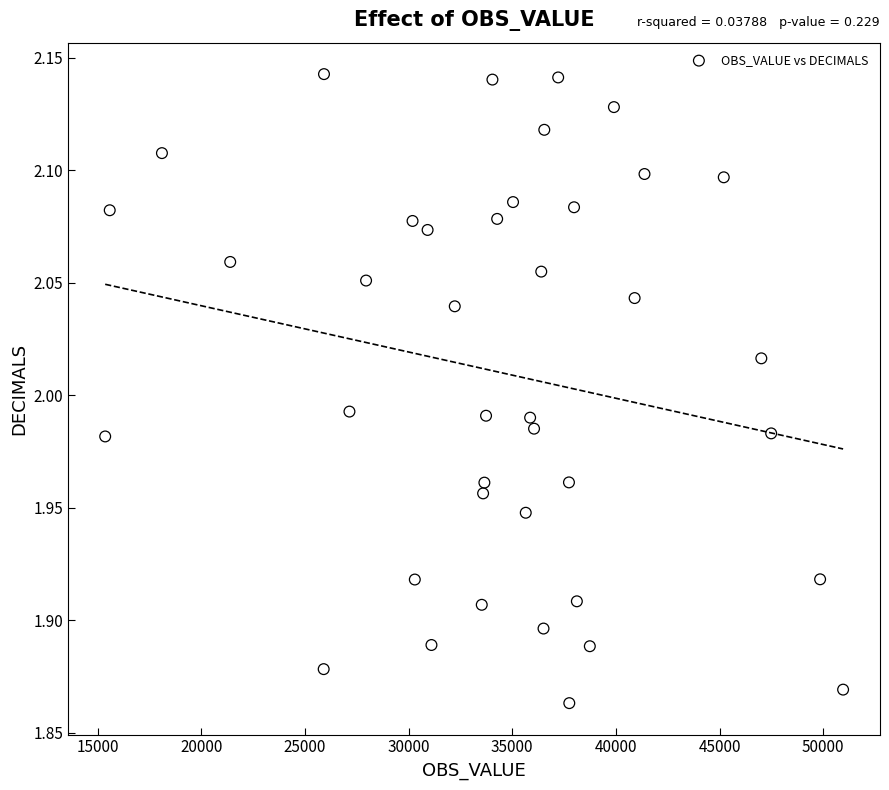

What is the range of Y values (max minus min)?

0.3